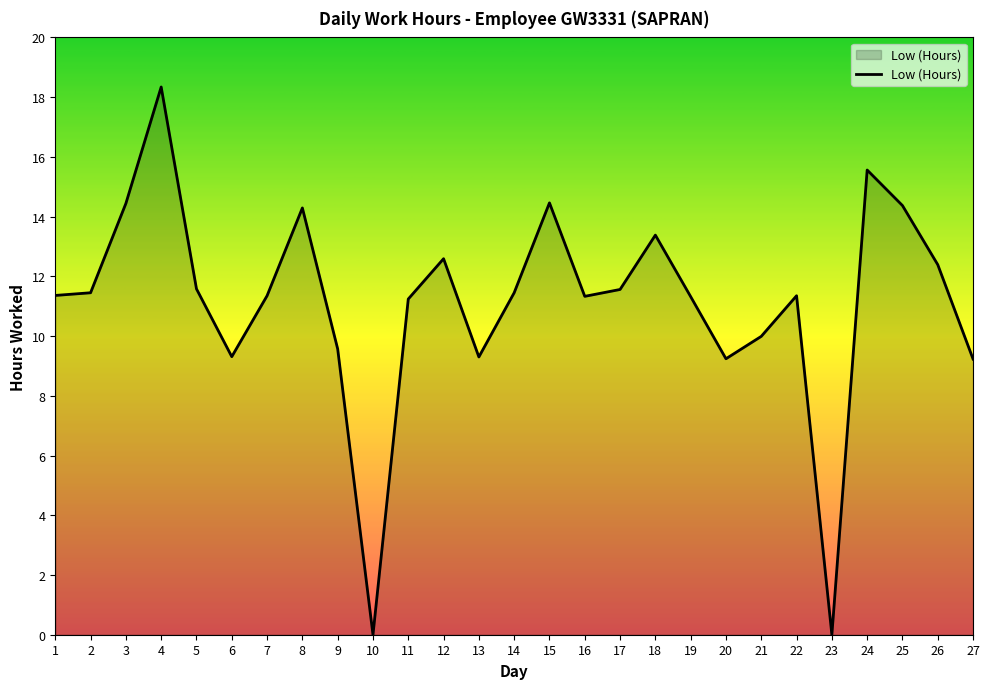

What is the approximate value at 4?

18.3